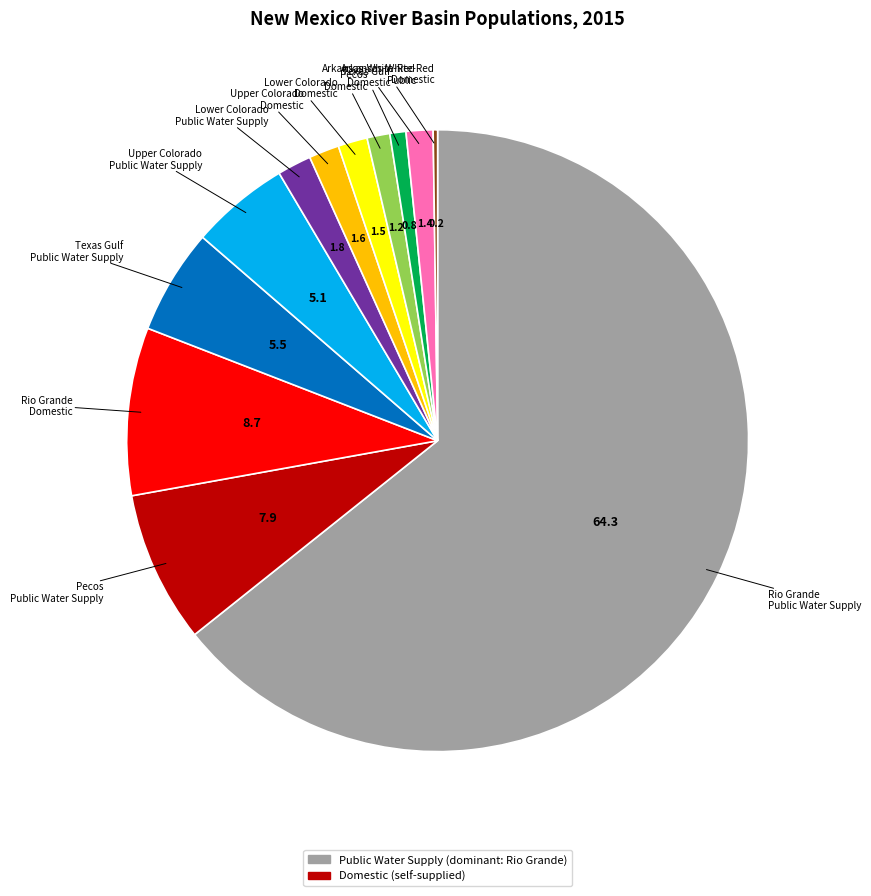

Which category has the smallest portion of the pie?

Arkansas-White-Red
Domestic